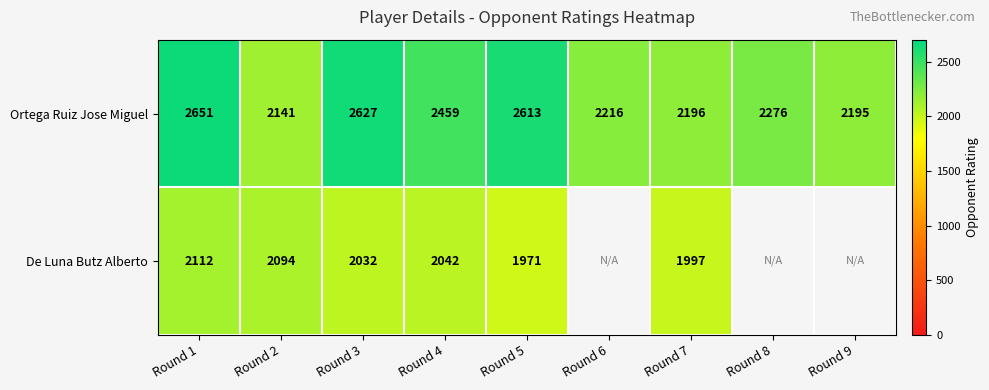

Rank the series at Round 4 from highest to lowest value.

Ortega Ruiz Jose Miguel, De Luna Butz Alberto